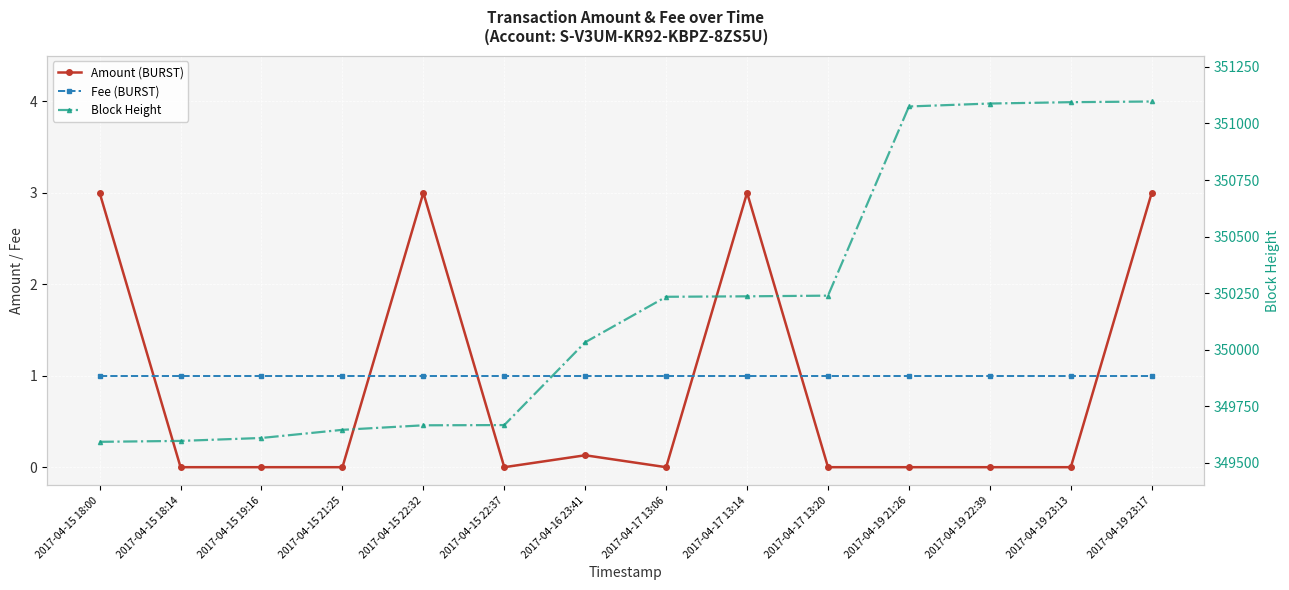

What is the difference between the Block Height values at 2017-04-15 22:37 and 2017-04-17 13:06?

567.0